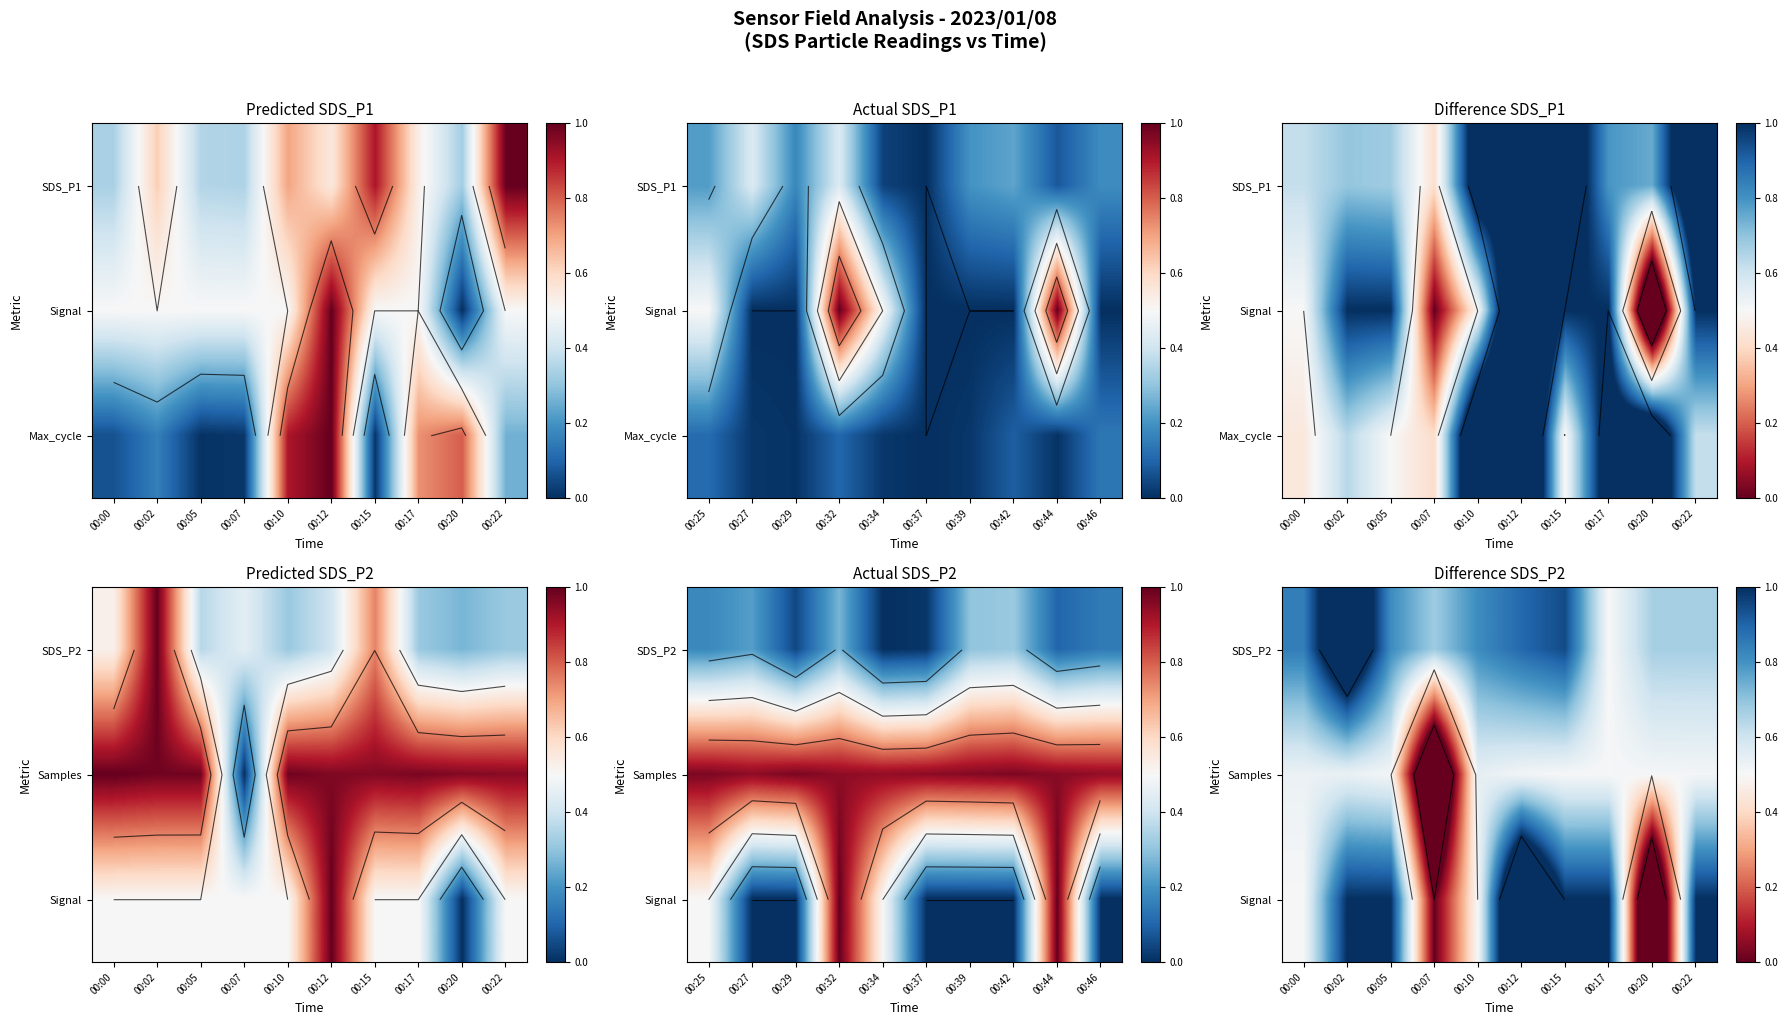

True or false: Signal has a value of 1.4 at 00:22.

False